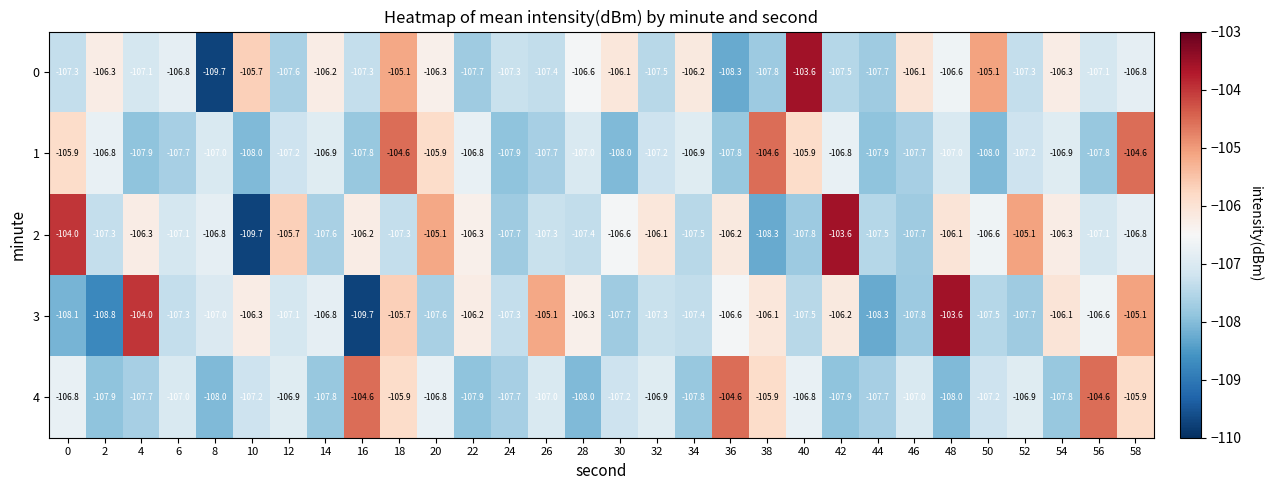

What is the maximum value for 2?

-103.6